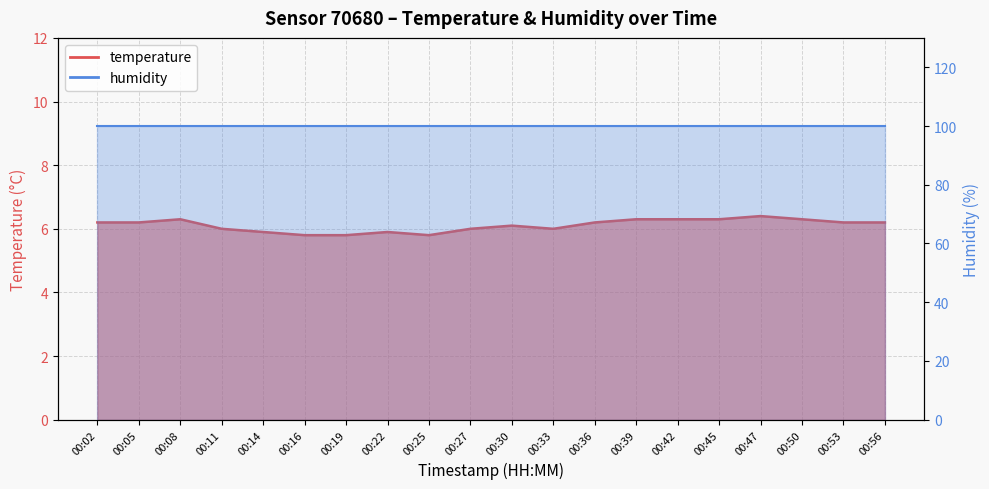

Which category has the lowest value across all series?

00:16